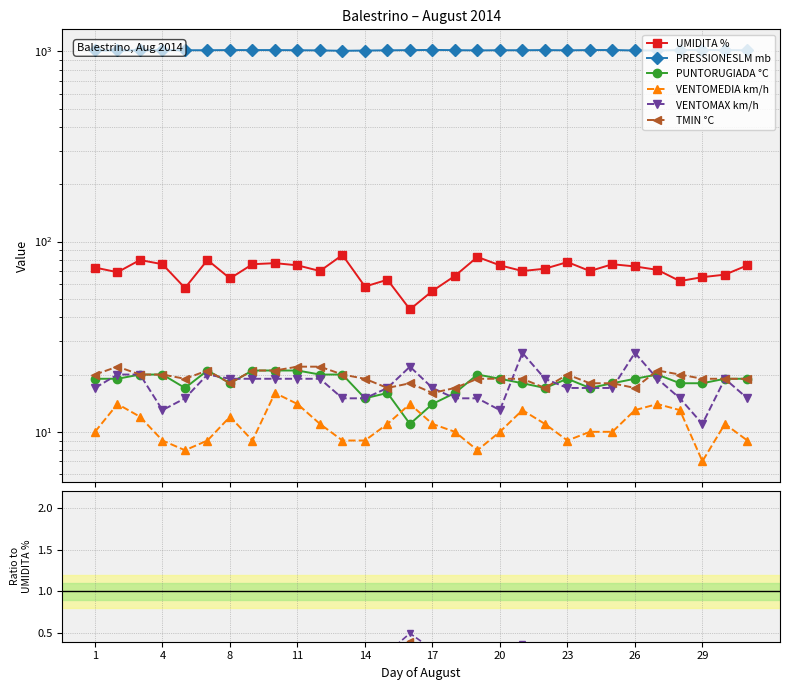

What is the sum of all UMIDITA % values?

2106